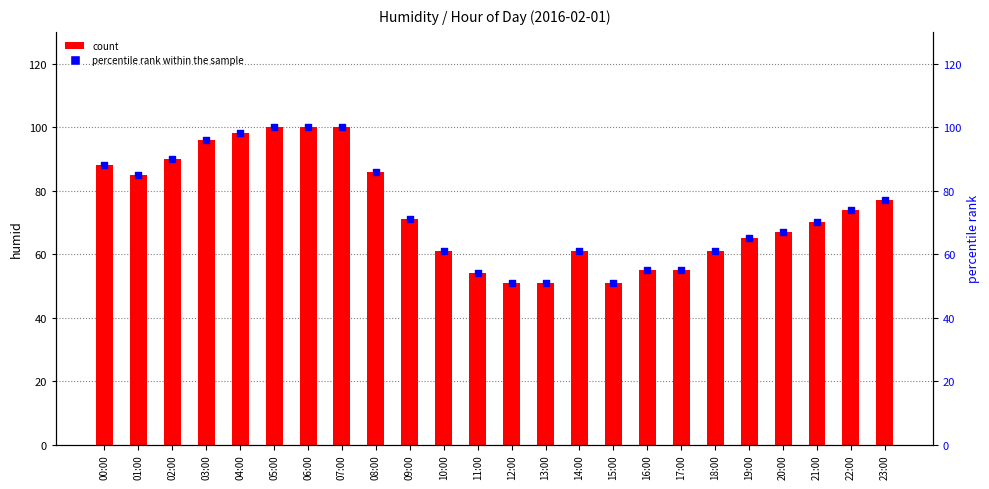

At which category is the sum across all series the highest?

05:00